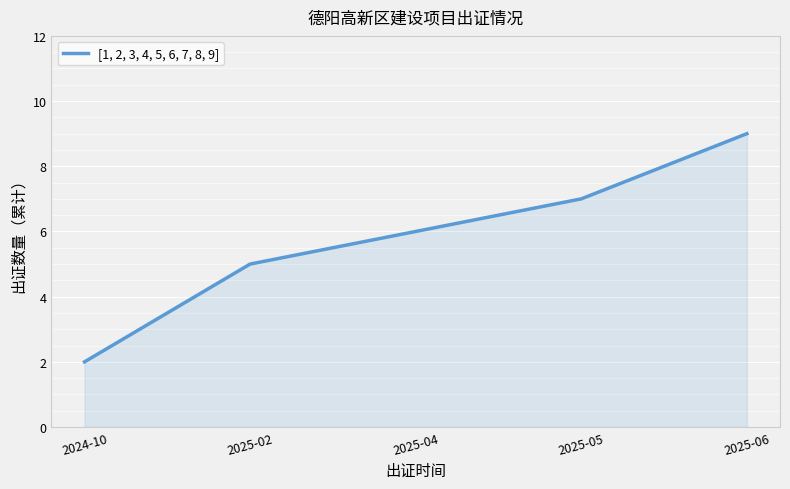

What is the sum of all values?

29